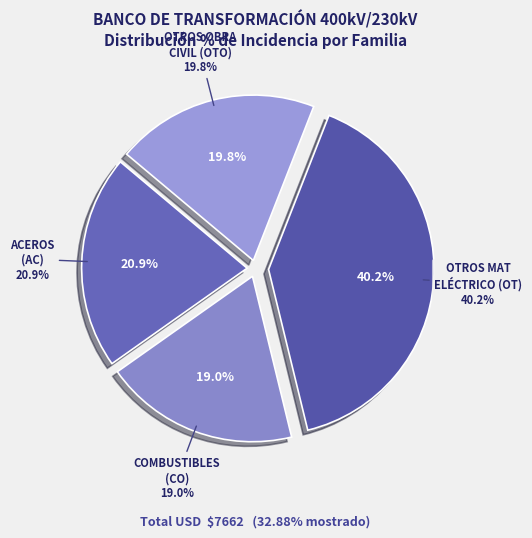

Which slice is the largest?

OT